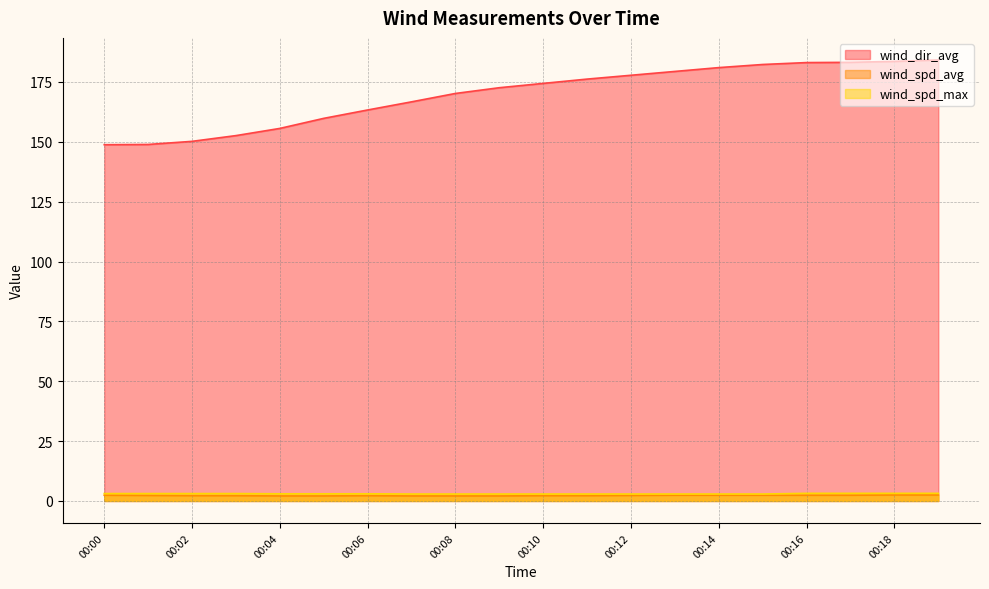

Does the chart display data point markers on the line(s)?

No